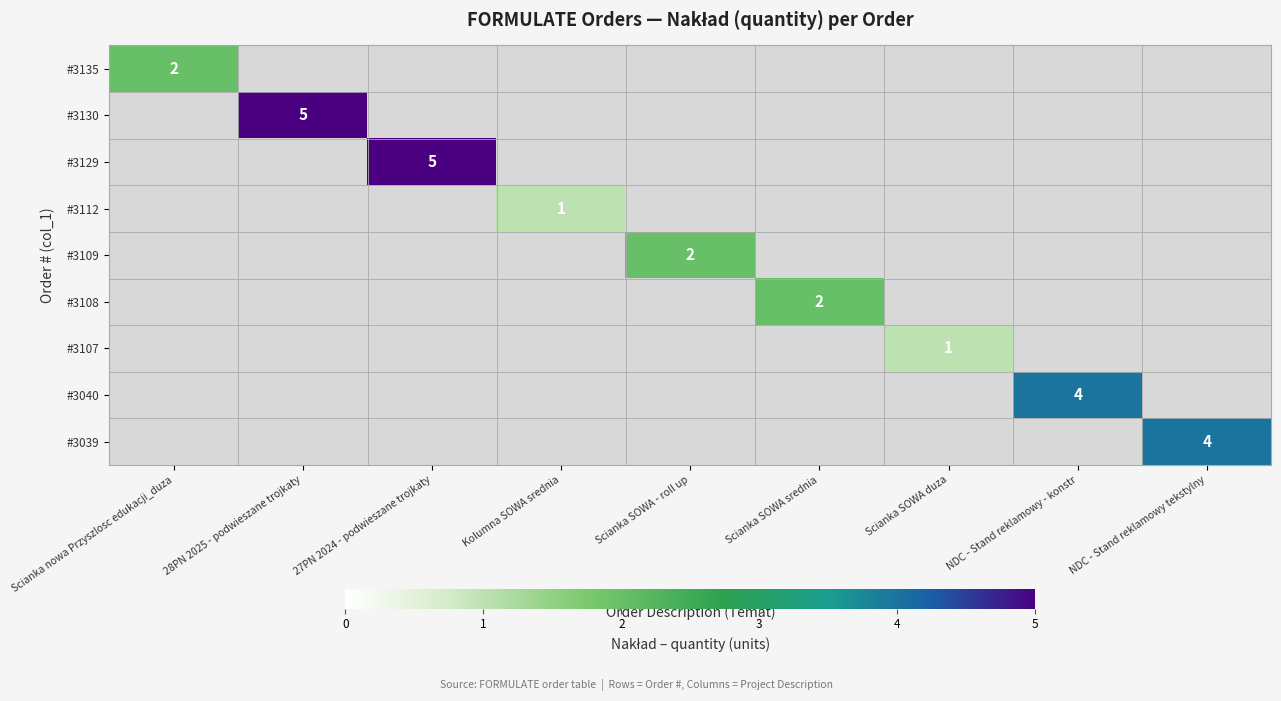

How many categories are shown in the chart?

9